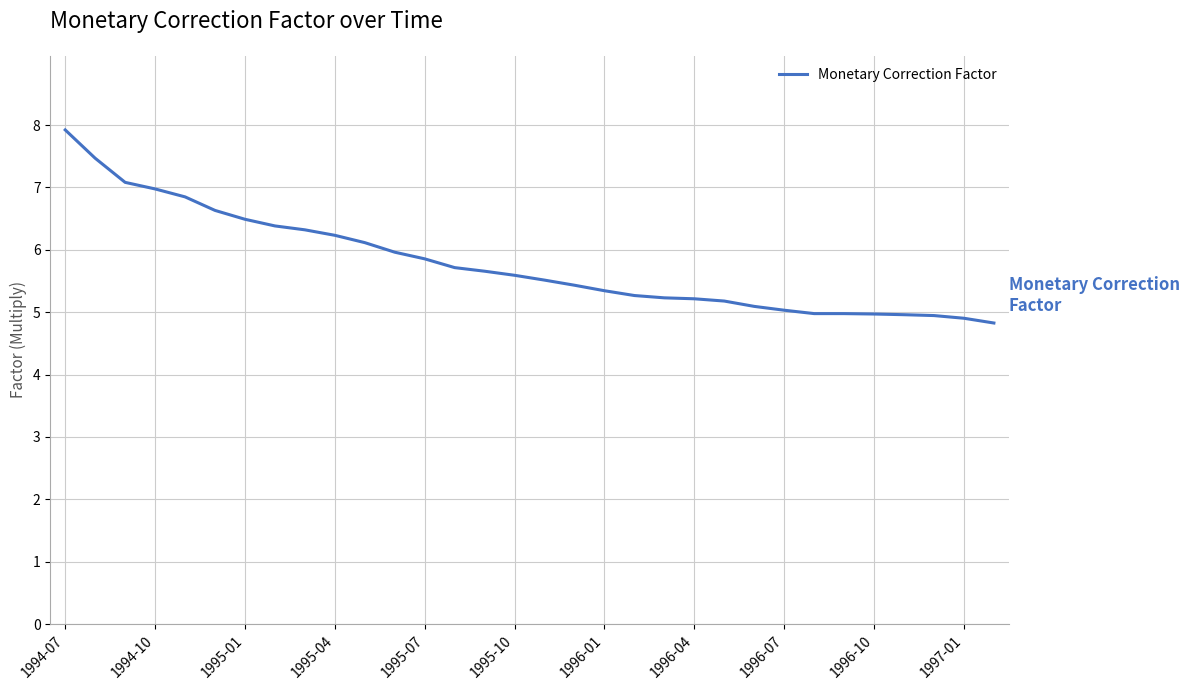

What is the smallest value displayed?

4.8